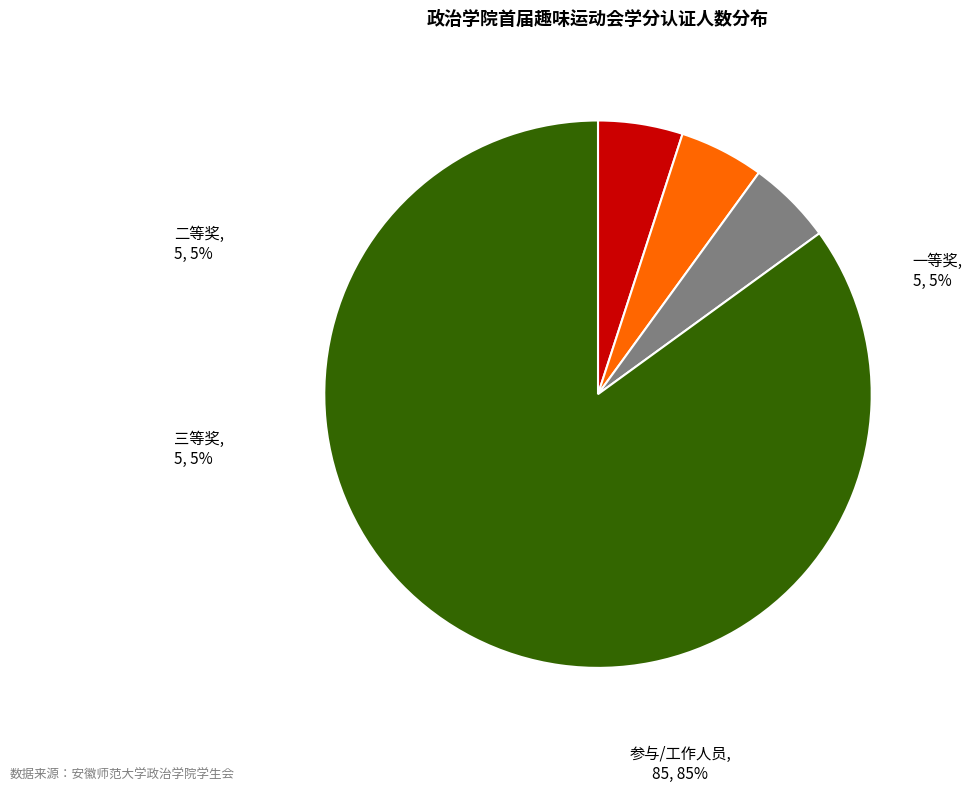

What is the largest slice in the pie chart?

参与/工作人员